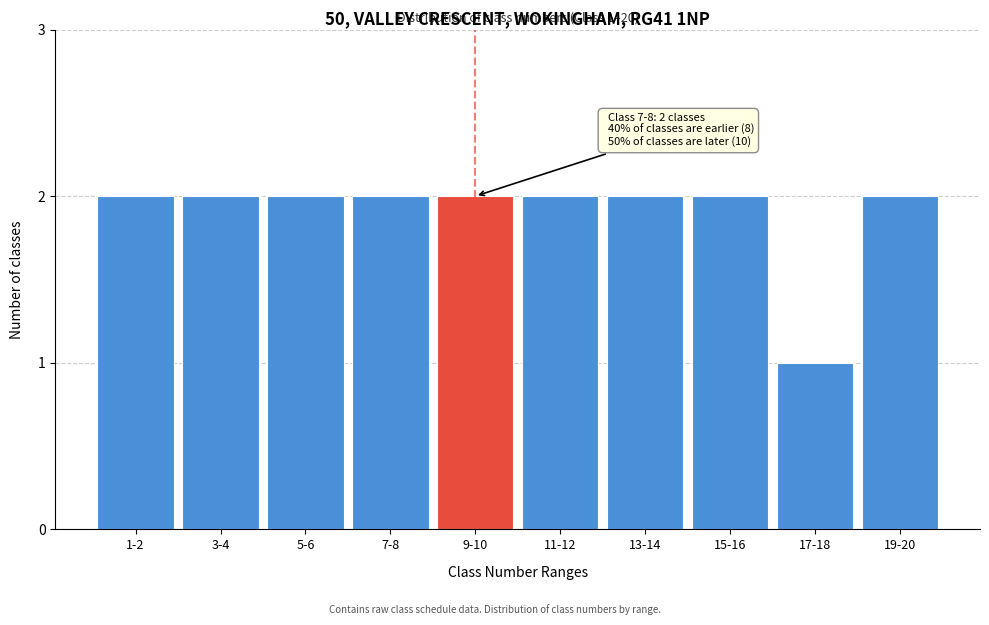

Reading right to left, extract all data points from this chart.

2	1	2	2	2	2	2	2	2	2